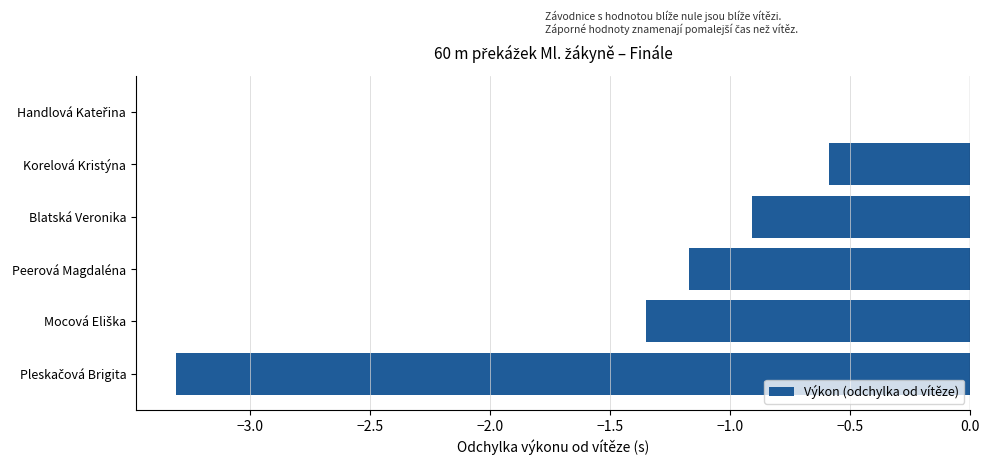

What value does the data have at Blatská Veronika?

-0.9